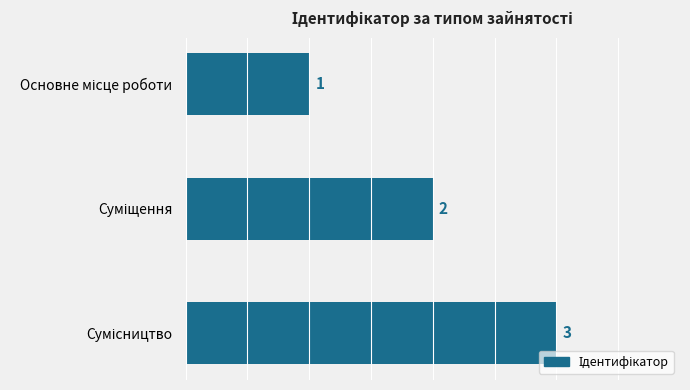

What is the sum of all values?

6